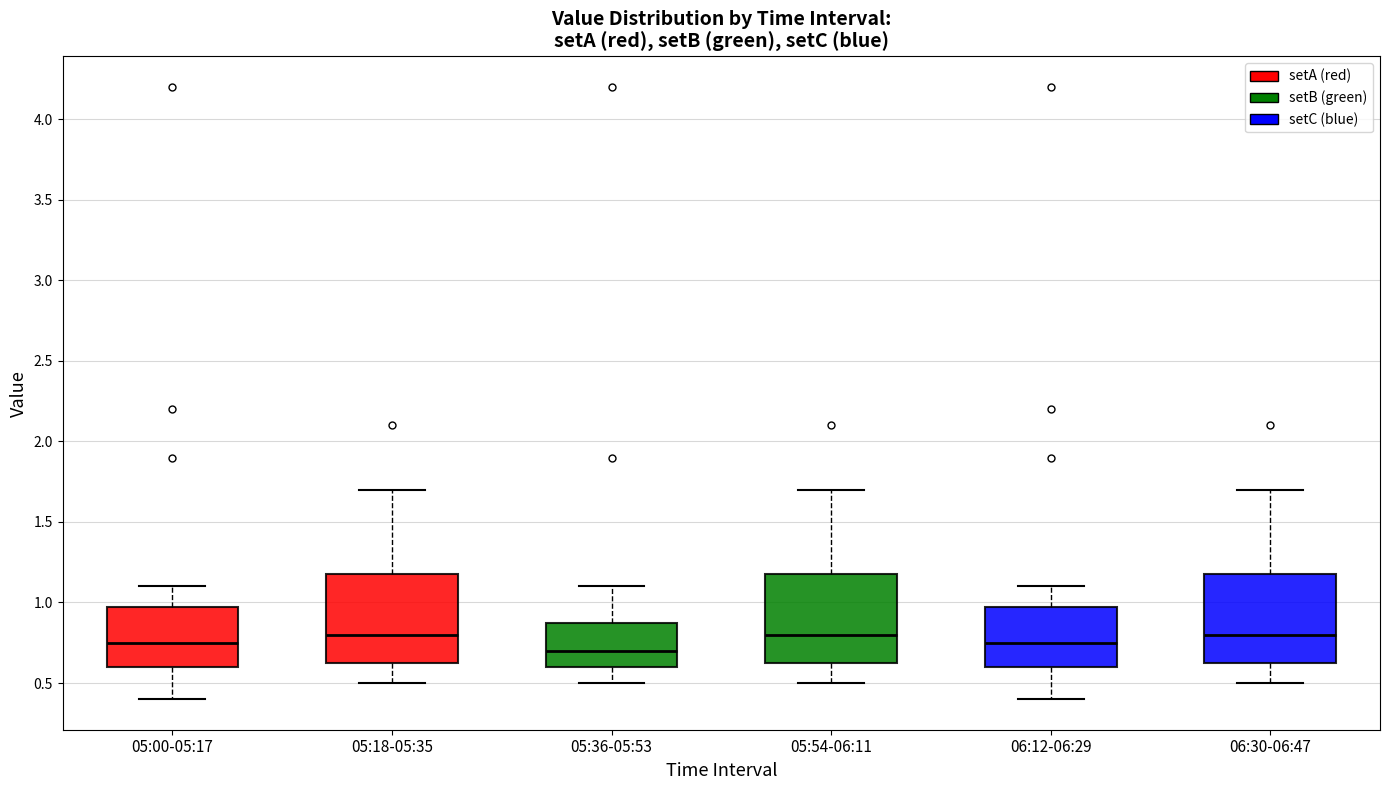

Where is the lower edge of the box for 05:18-05:35 on the y-axis? The values are not printed on the chart, so give them approximately, as read against the axis.

0.65